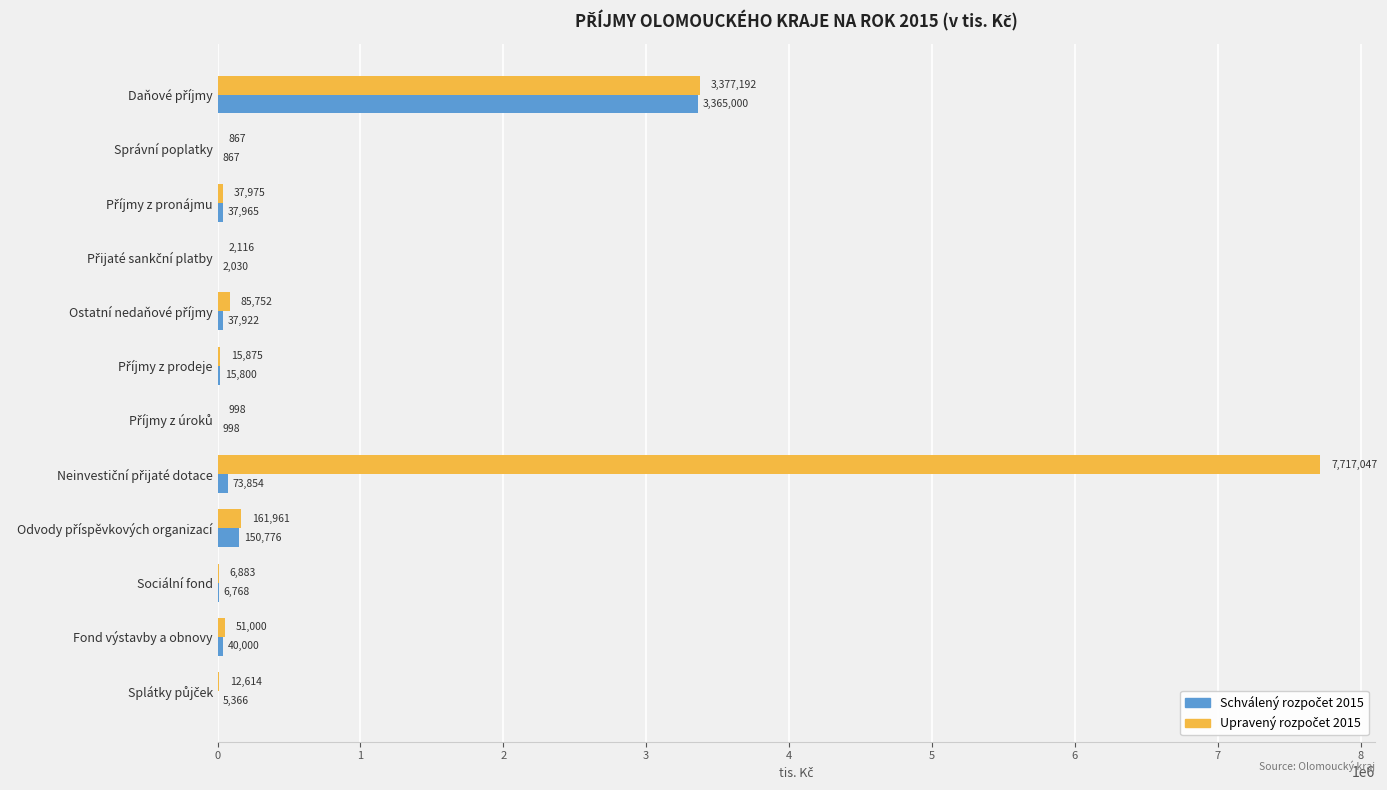

What is the maximum value shown in the chart?

7717047